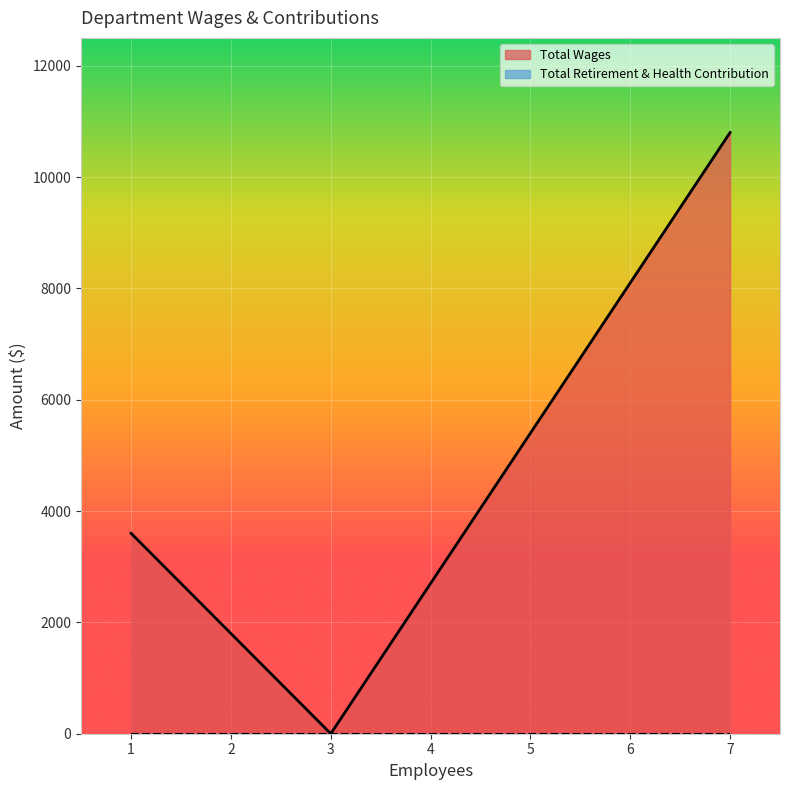

What is the greatest value displayed?

10800